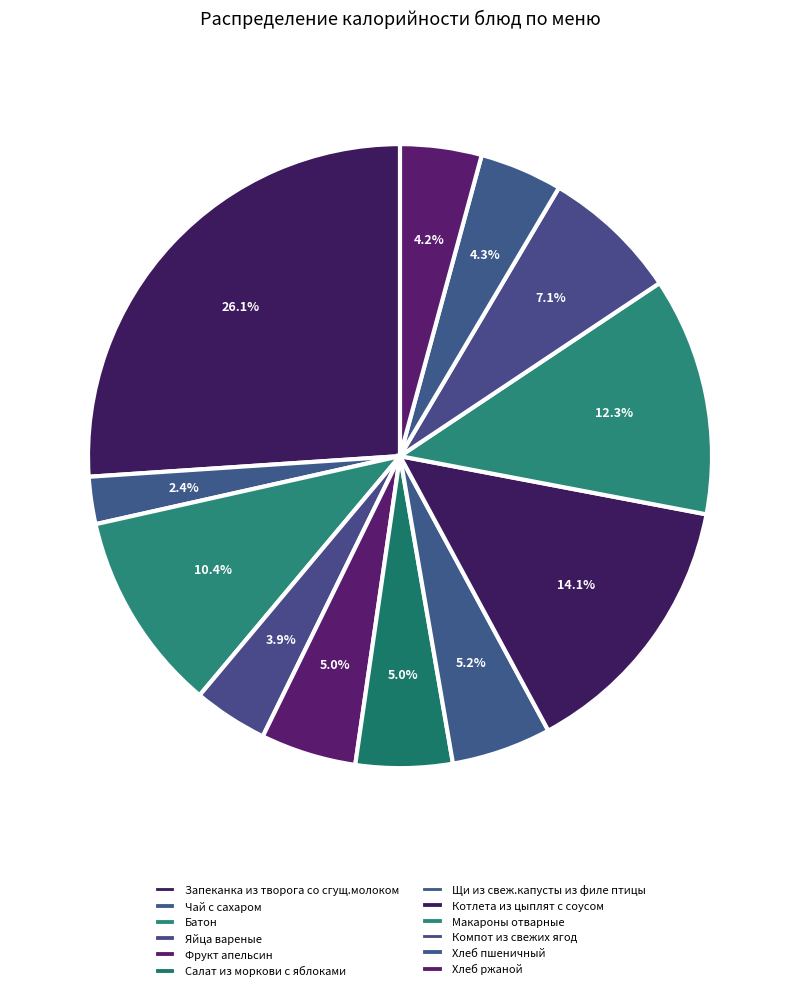

To the nearest percent, what is the difference between the largest and smallest slice percentages?

24%